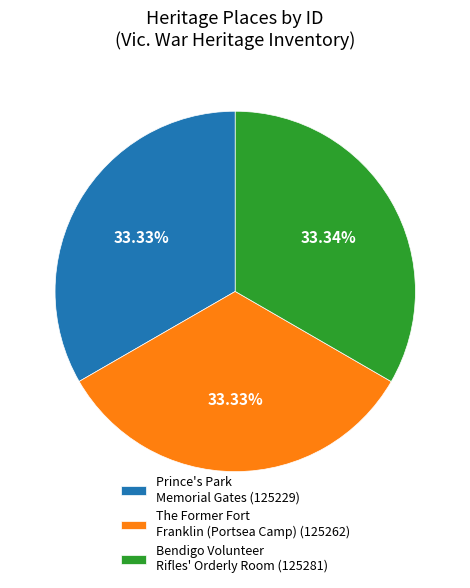

The The Former Fort Franklin (Portsea Camp) slice represents 44% of the pie. True or false?

False